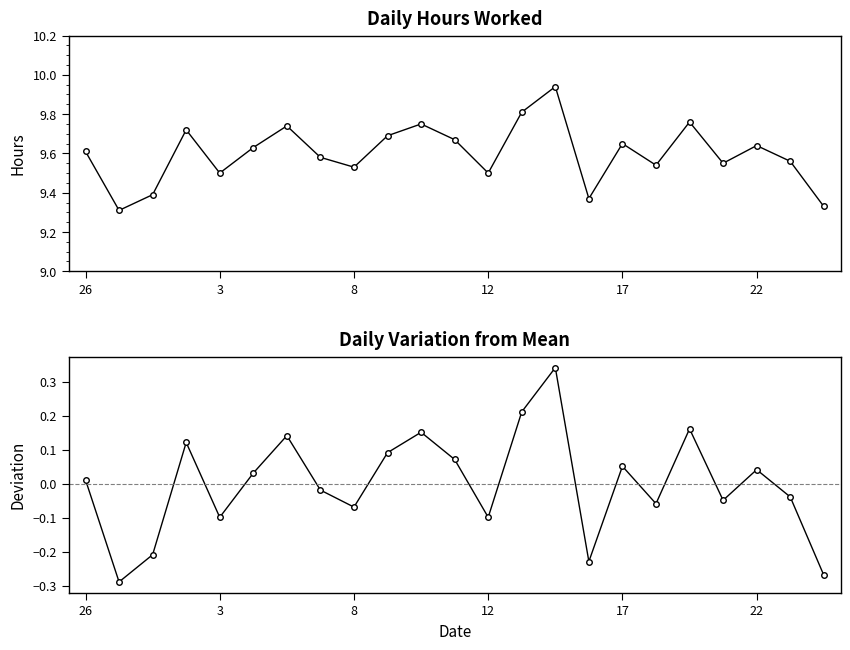

What is the difference between the highest and lowest values at 3?

9.6